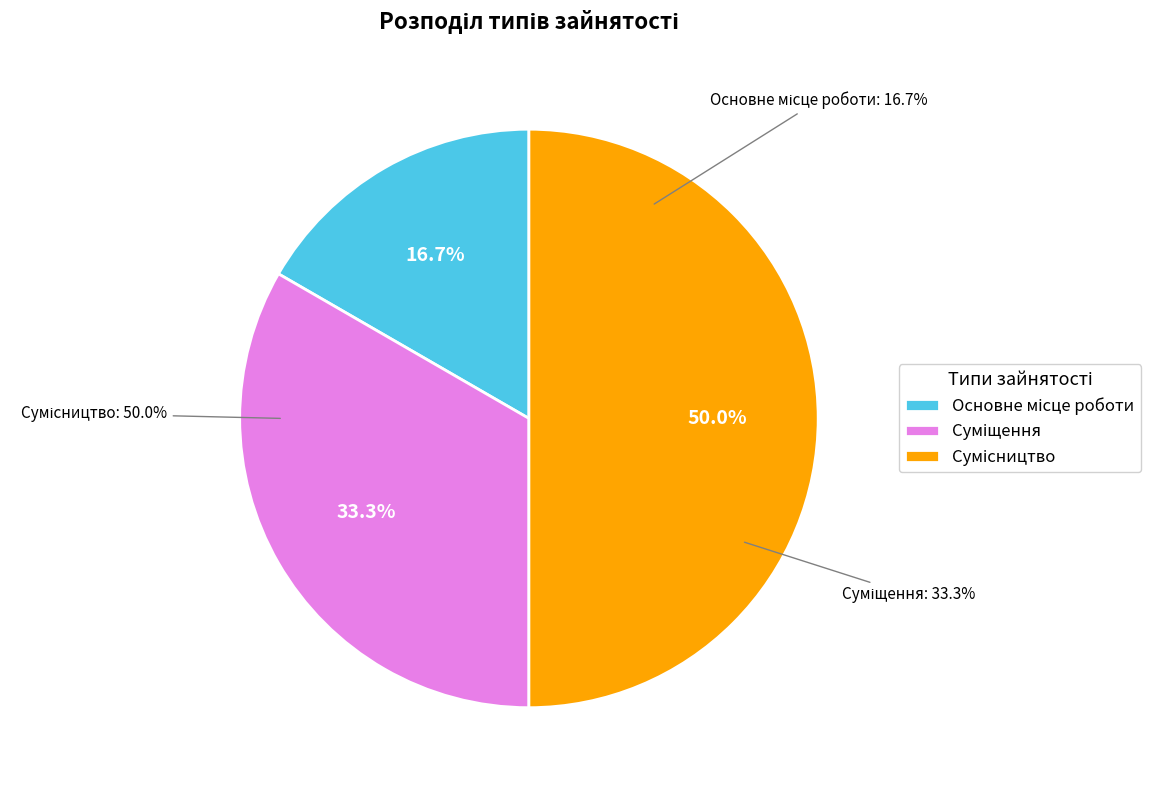

Rank the categories by value from lowest to highest.

Основне місце роботи, Суміщення, Сумісництво